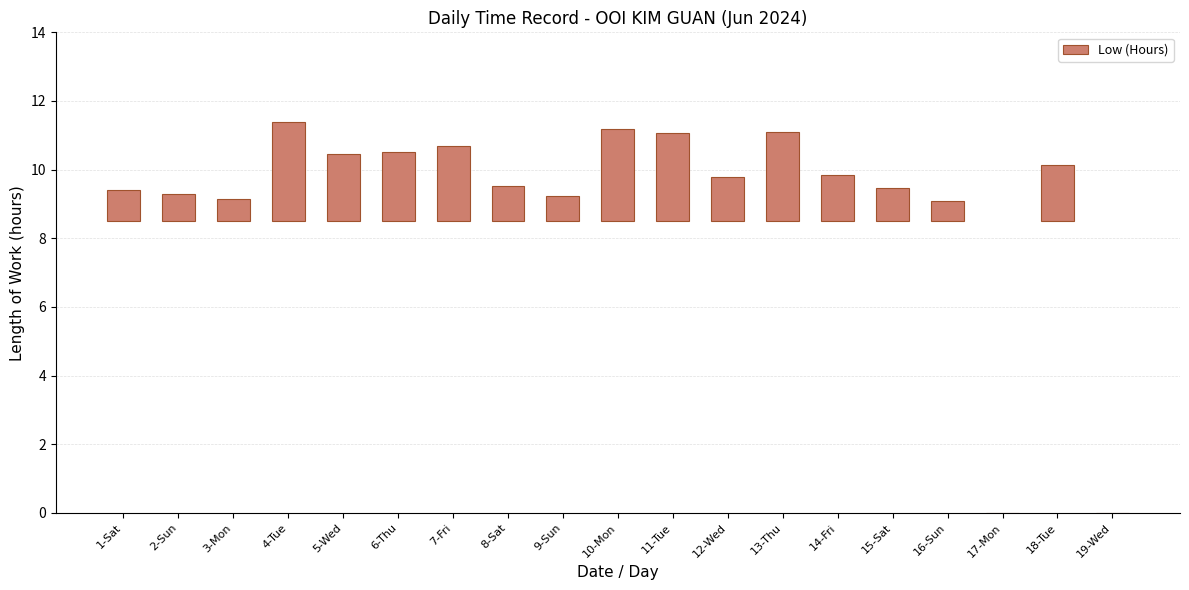

Is it true that the value at 9-Sun is 0.7?

True